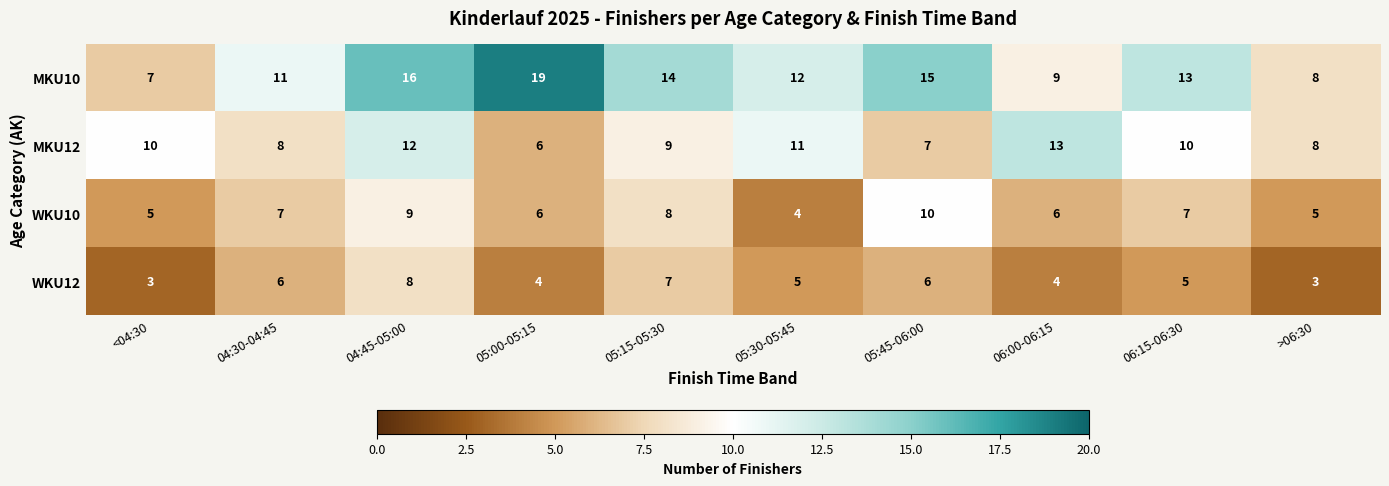

Count the number of data series in this chart.

4